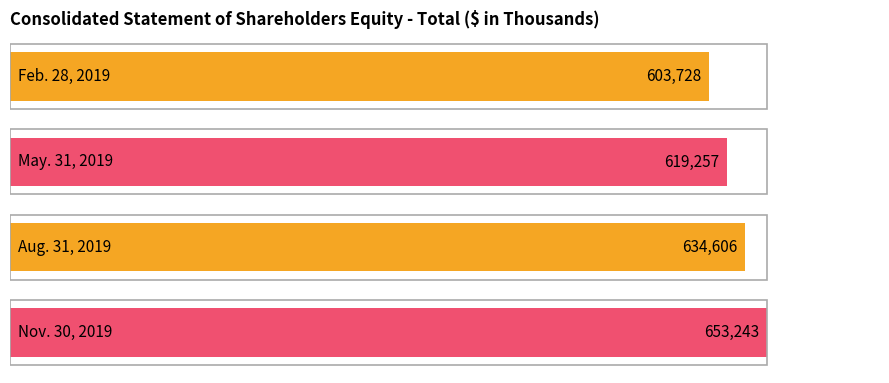

True or false: the data shows 422196 at Aug. 31, 2019.

False